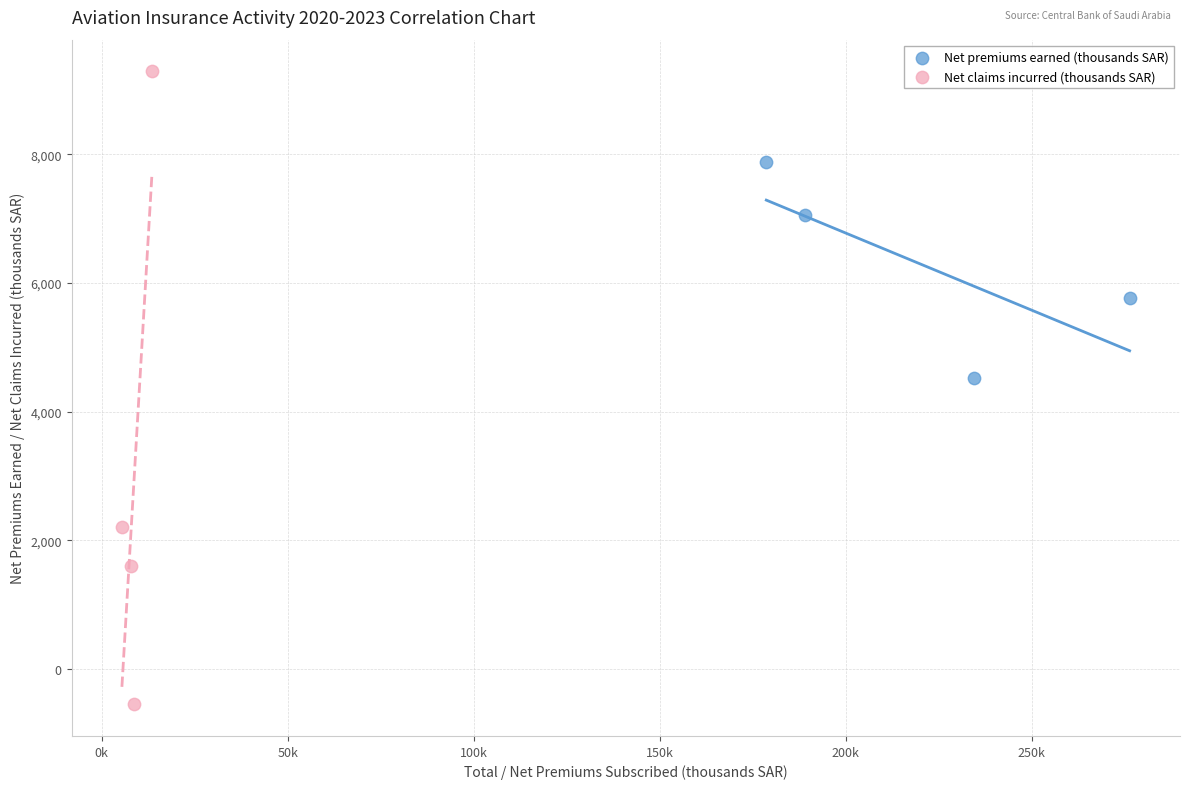

What are all the series names shown in the legend?

Net premiums earned (thousands SAR), Net claims incurred (thousands SAR)